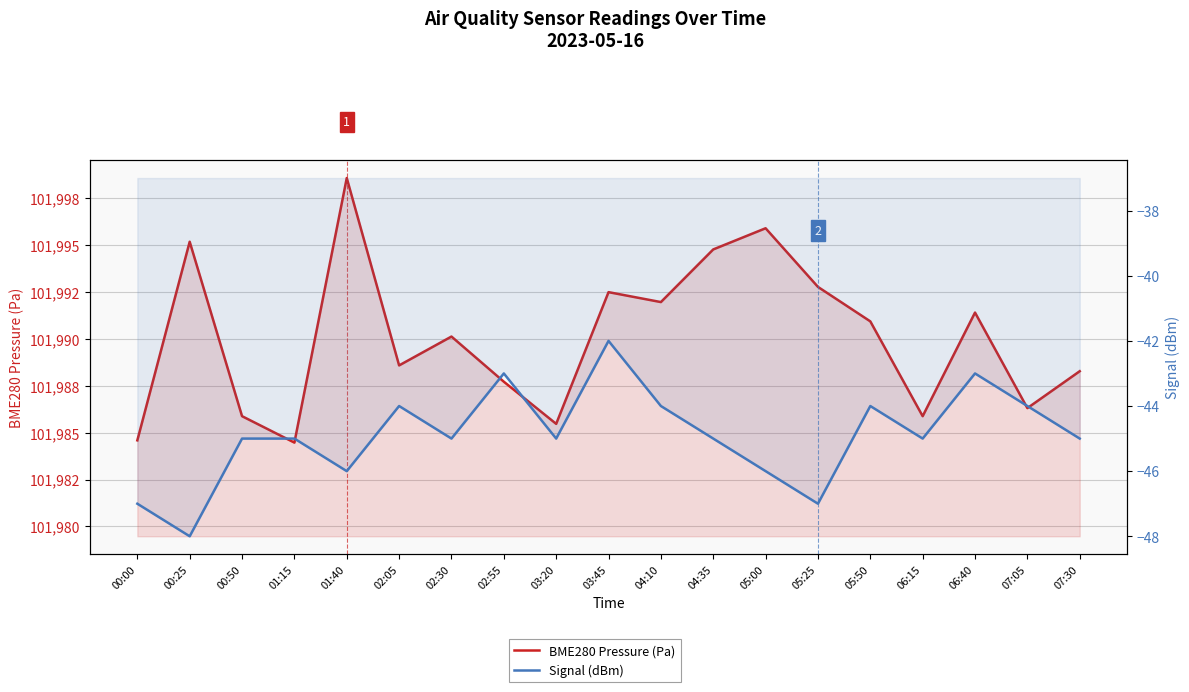

What position from the left is 06:40?

17